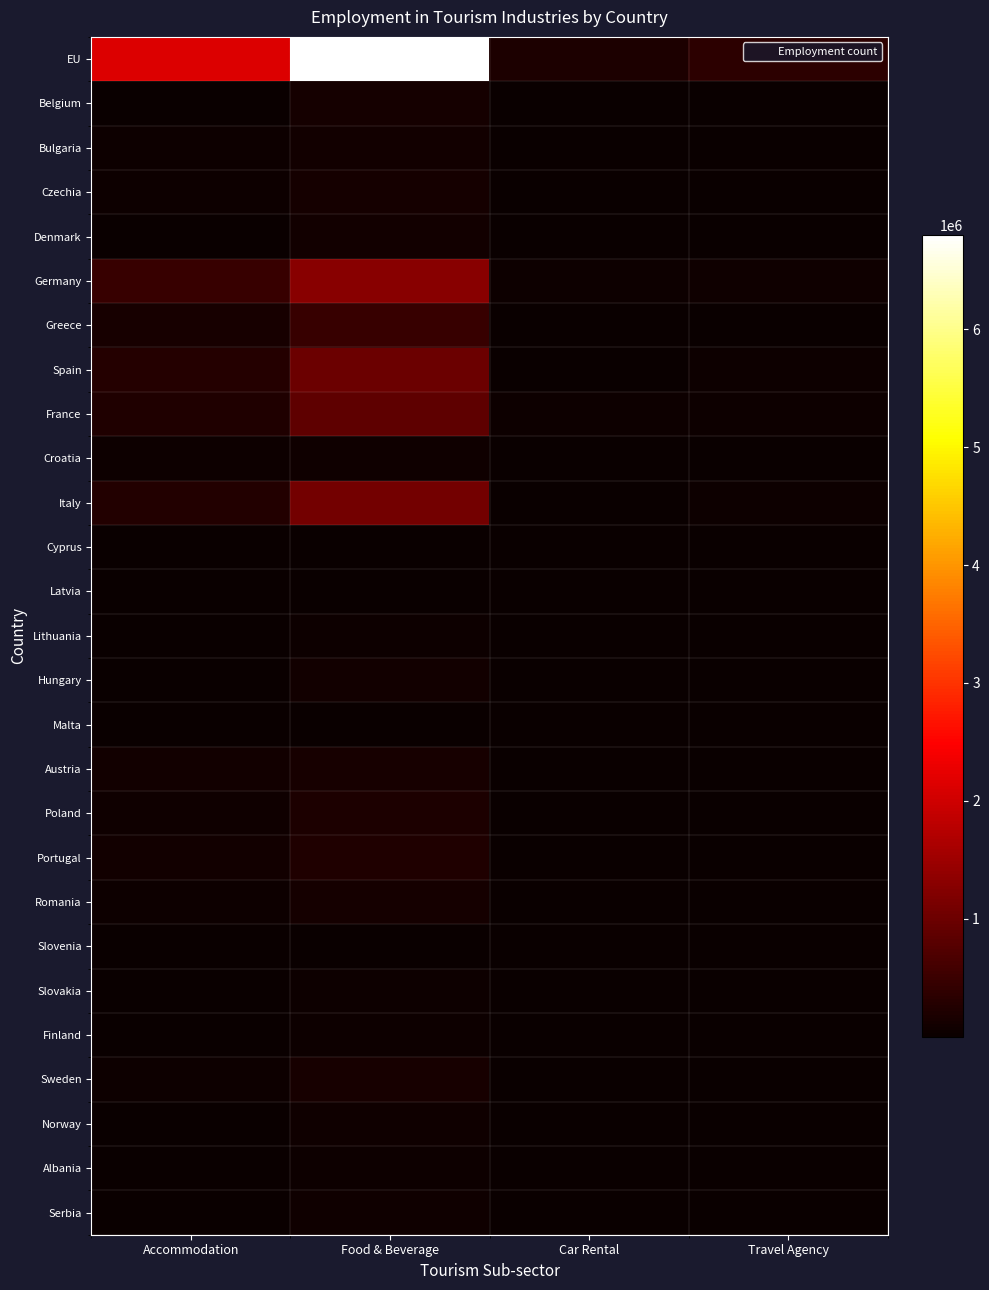

Reading right to left, list all the values displayed in this chart.

EU: Travel Agency=362122	Car Rental=208512	Food & Beverage=6800000	Accommodation=2134000
Belgium: Travel Agency=6949	Car Rental=5217	Food & Beverage=118058	Accommodation=23170
Bulgaria: Travel Agency=4449	Car Rental=2950	Food & Beverage=82235	Accommodation=35261
Czechia: Travel Agency=9976	Car Rental=2353	Food & Beverage=120135	Accommodation=28433
Denmark: Travel Agency=3465	Car Rental=2030	Food & Beverage=95795	Accommodation=20673
Germany: Travel Agency=79161	Car Rental=43836	Food & Beverage=1288255	Accommodation=471604
Greece: Travel Agency=17592	Car Rental=8909	Food & Beverage=461511	Accommodation=158715
Spain: Travel Agency=50813	Car Rental=23082	Food & Beverage=988914	Accommodation=269158
France: Travel Agency=38673	Car Rental=40509	Food & Beverage=871116	Accommodation=231666
Croatia: Travel Agency=6311	Car Rental=3676	Food & Beverage=68712	Accommodation=34441
Italy: Travel Agency=42222	Car Rental=19640	Food & Beverage=1064286	Accommodation=253498
Cyprus: Travel Agency=1597	Car Rental=920	Food & Beverage=25385	Accommodation=20486
Latvia: Travel Agency=1511	Car Rental=1738	Food & Beverage=21934	Accommodation=5081
Lithuania: Travel Agency=2484	Car Rental=3278	Food & Beverage=34242	Accommodation=8860
Hungary: Travel Agency=4968	Car Rental=5025	Food & Beverage=101470	Accommodation=24838
Malta: Travel Agency=1276	Car Rental=915	Food & Beverage=11600	Accommodation=7225
Austria: Travel Agency=10358	Car Rental=3732	Food & Beverage=158684	Accommodation=104315
Poland: Travel Agency=18618	Car Rental=14278	Food & Beverage=211516	Accommodation=77892
Portugal: Travel Agency=12213	Car Rental=6103	Food & Beverage=238478	Accommodation=100872
Romania: Travel Agency=8174	Car Rental=5510	Food & Beverage=126134	Accommodation=42761
Slovenia: Travel Agency=1913	Car Rental=669	Food & Beverage=24484	Accommodation=13321
Slovakia: Travel Agency=2614	Car Rental=1893	Food & Beverage=40714	Accommodation=10920
Finland: Travel Agency=3042	Car Rental=1617	Food & Beverage=48013	Accommodation=7719
Sweden: Travel Agency=8033	Car Rental=2527	Food & Beverage=147163	Accommodation=46664
Norway: Travel Agency=4326	Car Rental=2214	Food & Beverage=58512	Accommodation=24448
Albania: Travel Agency=3091	Car Rental=1046	Food & Beverage=39429	Accommodation=9222
Serbia: Travel Agency=3975	Car Rental=1564	Food & Beverage=71985	Accommodation=13347